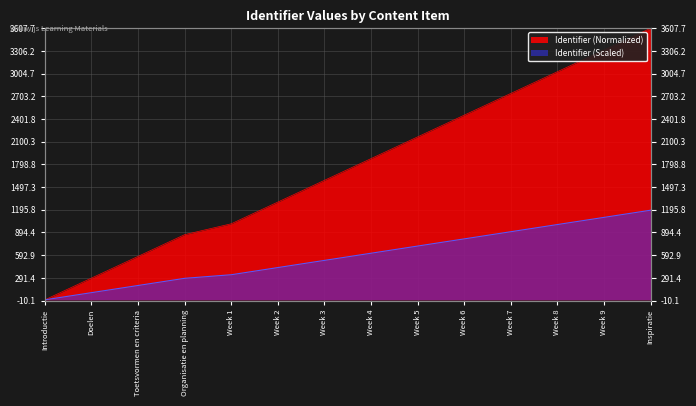

How many values are below 1876?

7